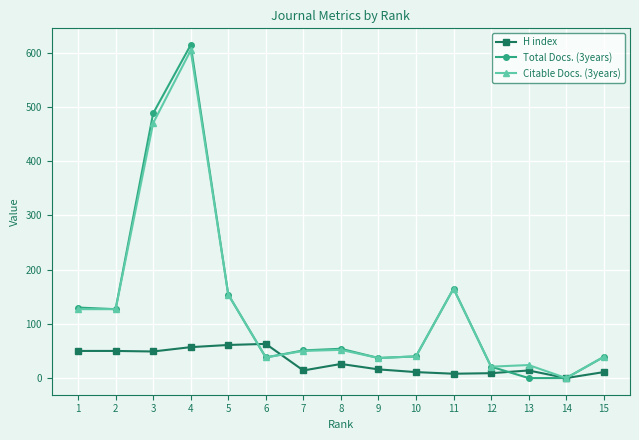

Which series ends up on top after the final intersection of Citable Docs. (3years) and H index?

Citable Docs. (3years)